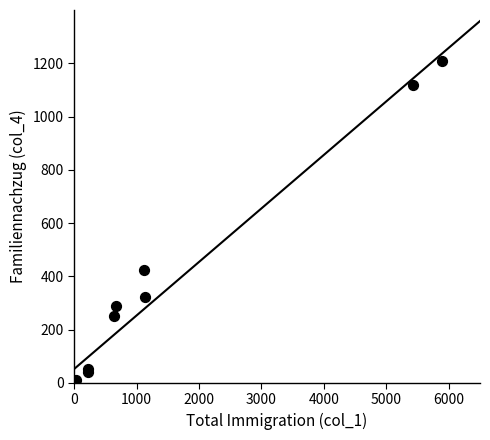

What Y value in the scatter plot is closest to 605?

424